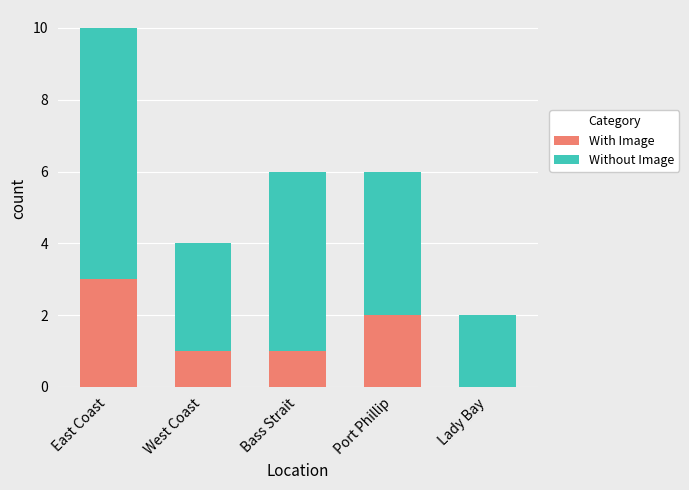

At which category is the sum across all series the highest?

East Coast